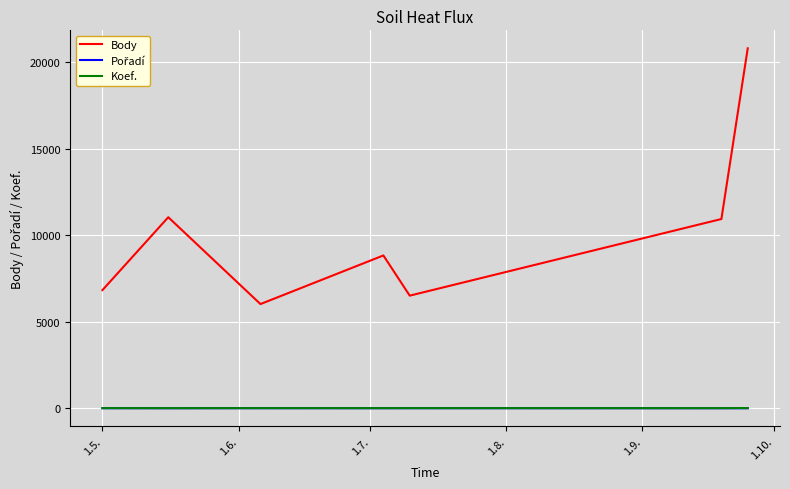

How many Koef. values are between 7 and 8?

6